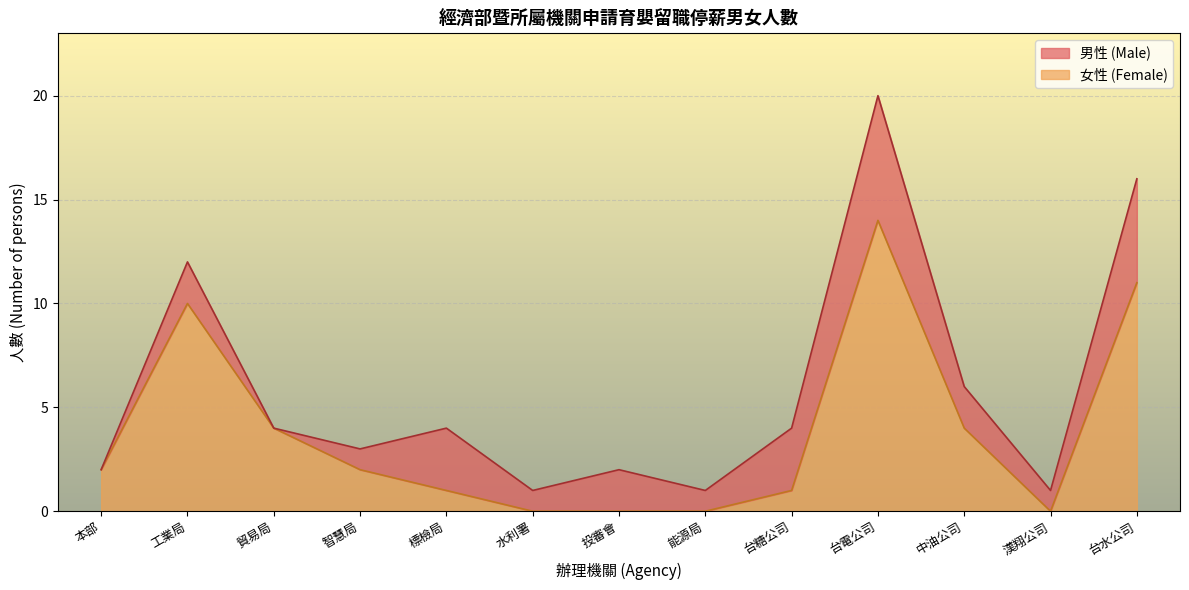

Which category has the highest value in the 女性 (Female) series?

台電公司